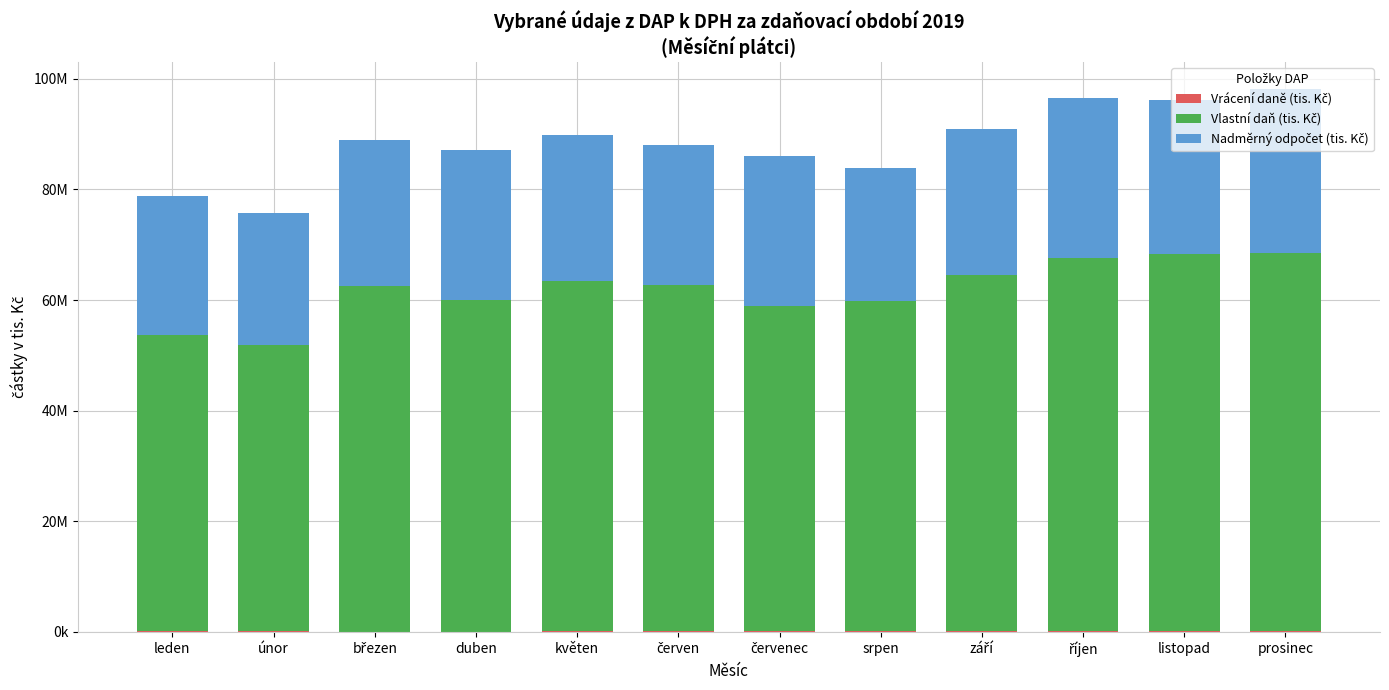

Does the chart contain stacked bars?

Yes